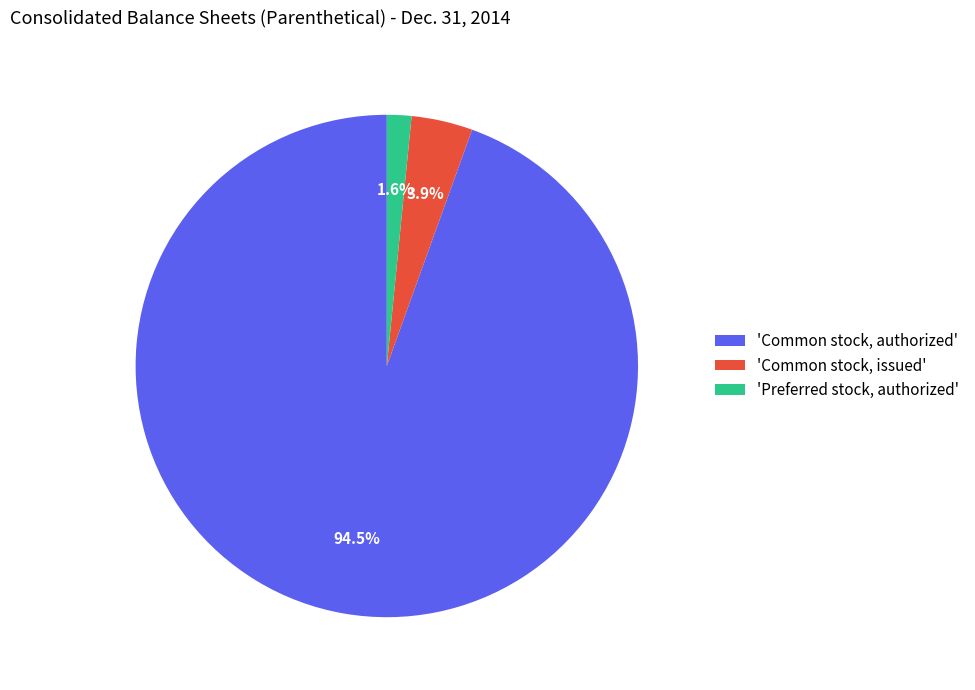

Between 'Common stock, issued' and 'Common stock, authorized', which is larger?

'Common stock, authorized'